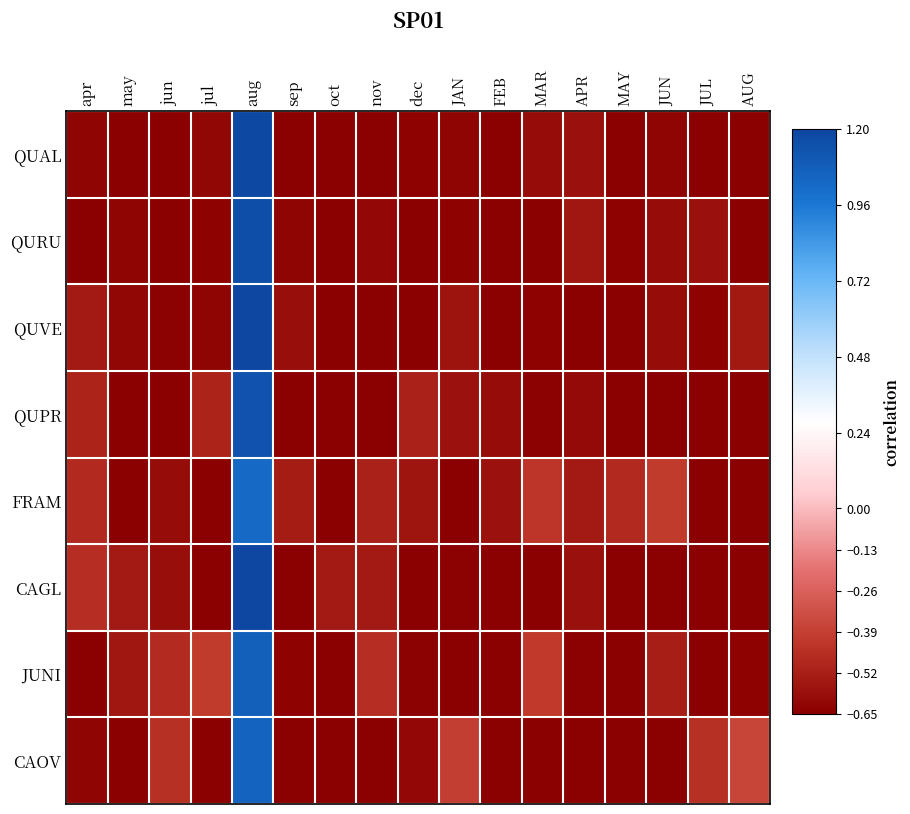

What is the spread (max minus min) of values at sep?

0.1